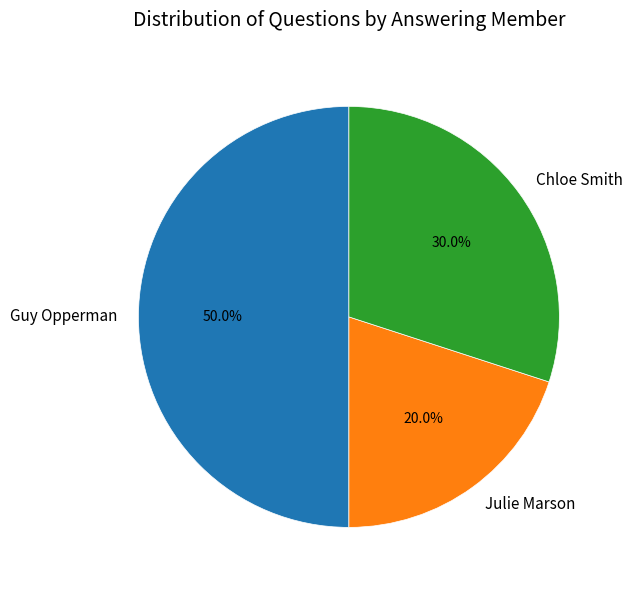

What portion of the pie excludes Chloe Smith?

70.0%